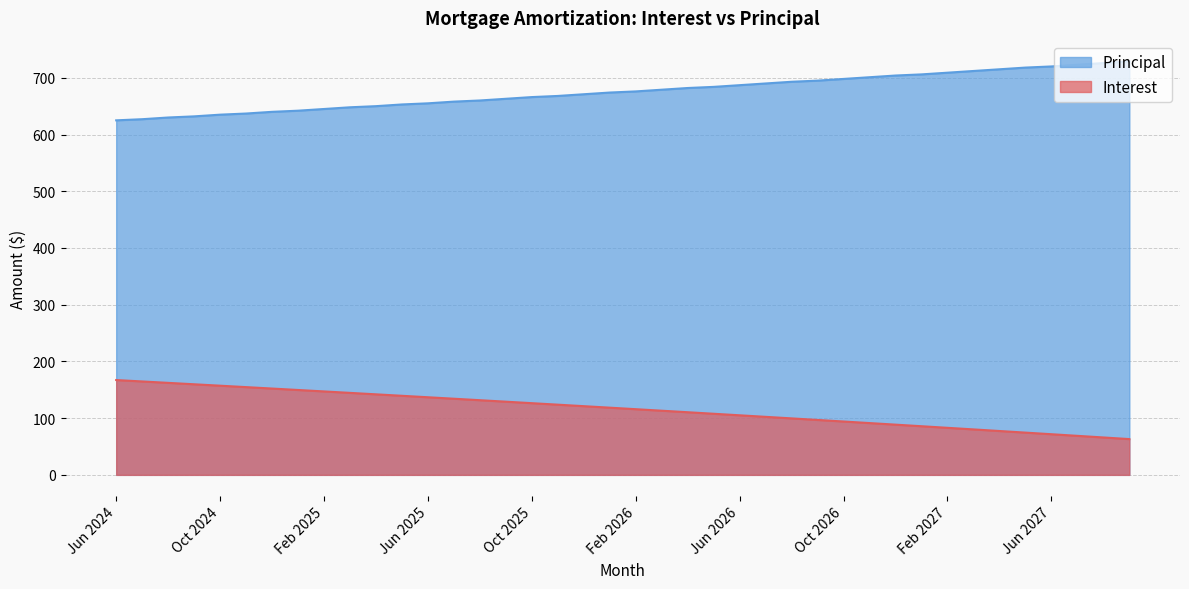

At which label is Principal closest to 677?

Feb 2026